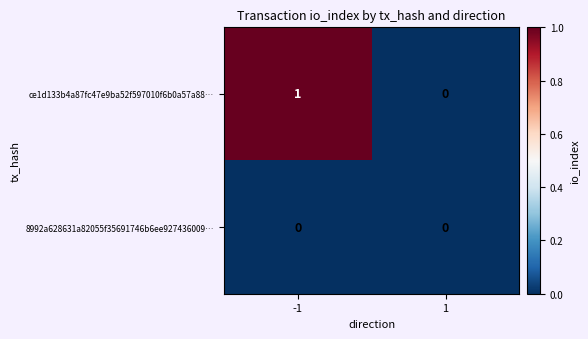

Which series changed the most between -1 and 1?

ce1d133b4a87fc47e9ba52f597010f6b0a57a88…